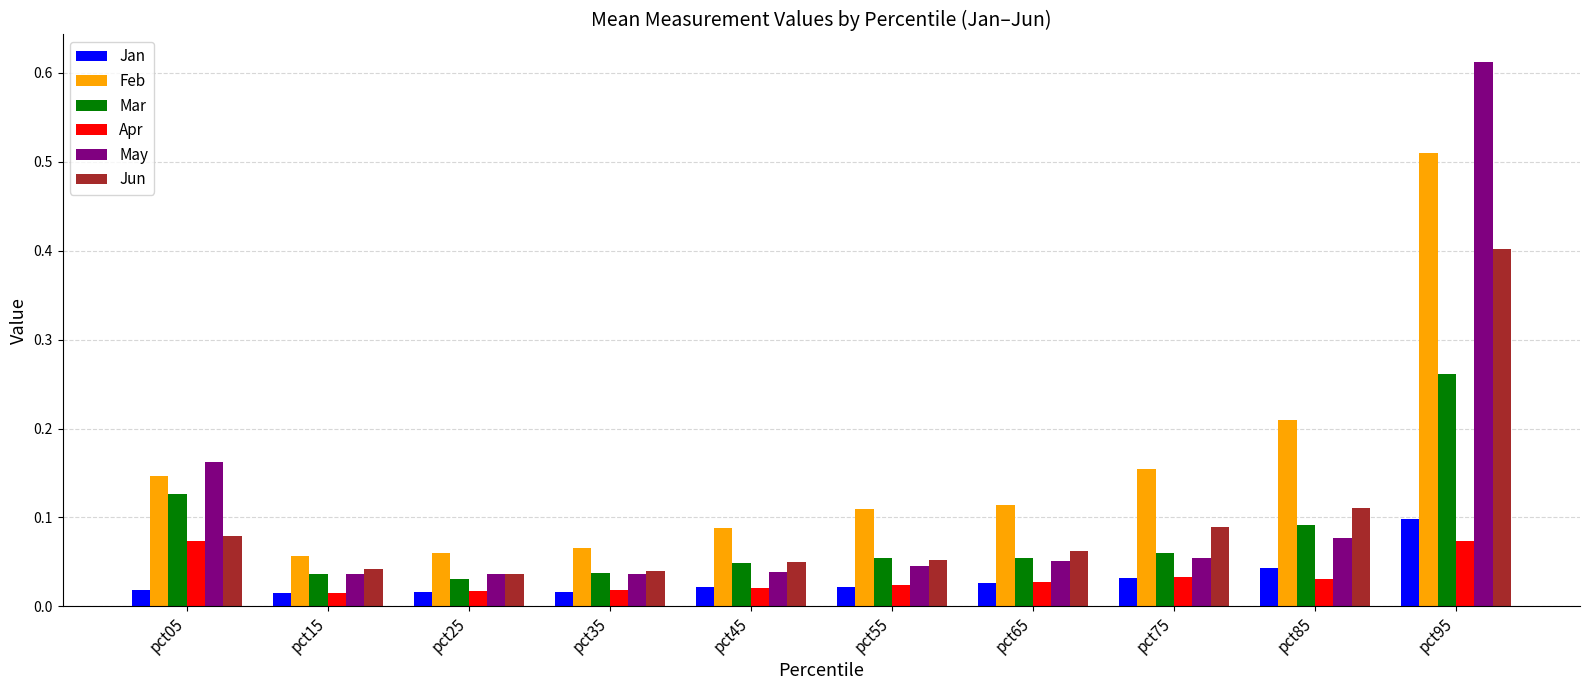

What are all the series names shown in the legend?

Jan, Feb, Mar, Apr, May, Jun